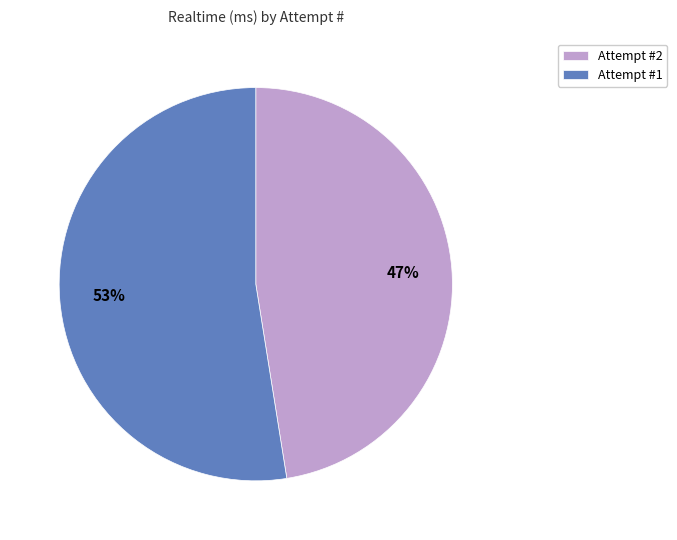

Is it true that Attempt #2 is 47% of the pie?

True